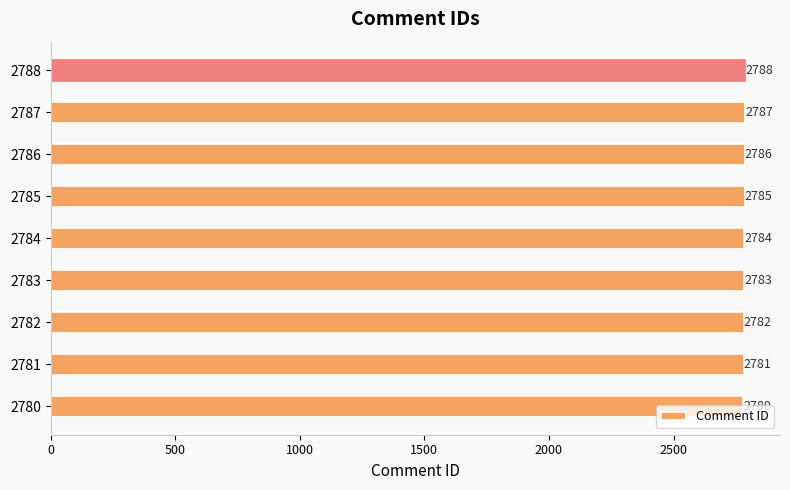

How many distinct data groups are displayed?

1